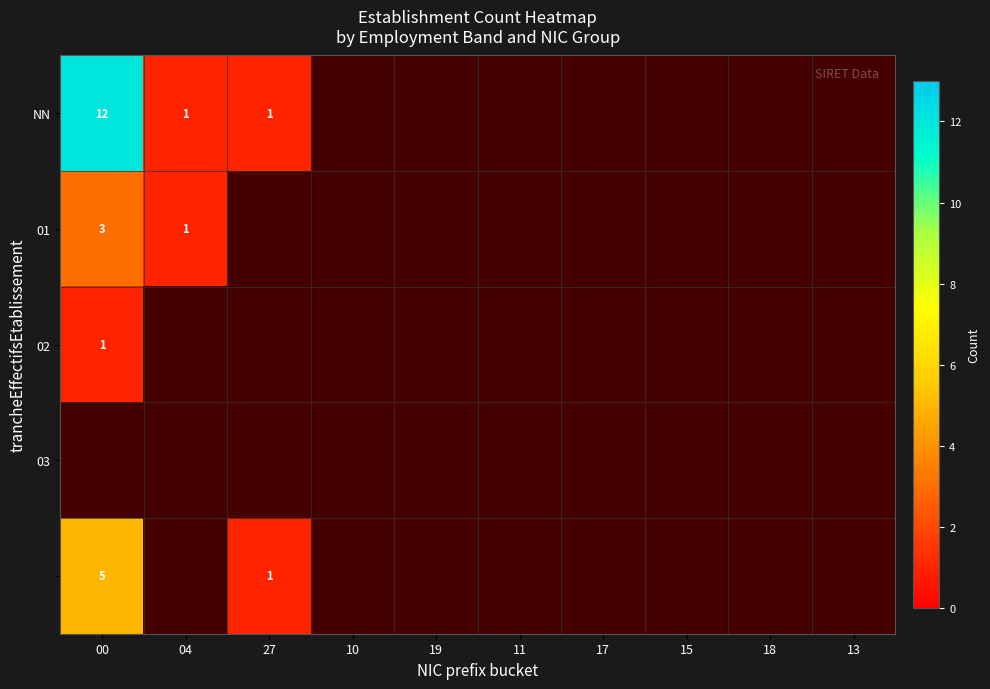

Is it true that 01 equals 2 at 00?

False